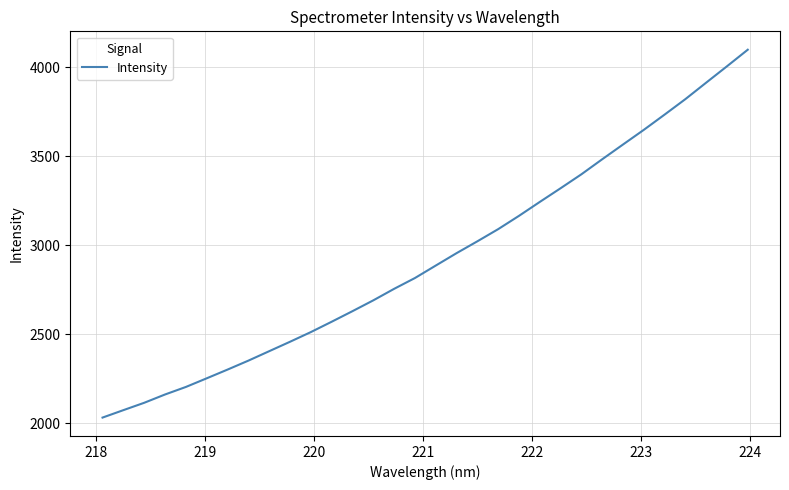

What is the difference between the maximum and minimum values?

2067.1